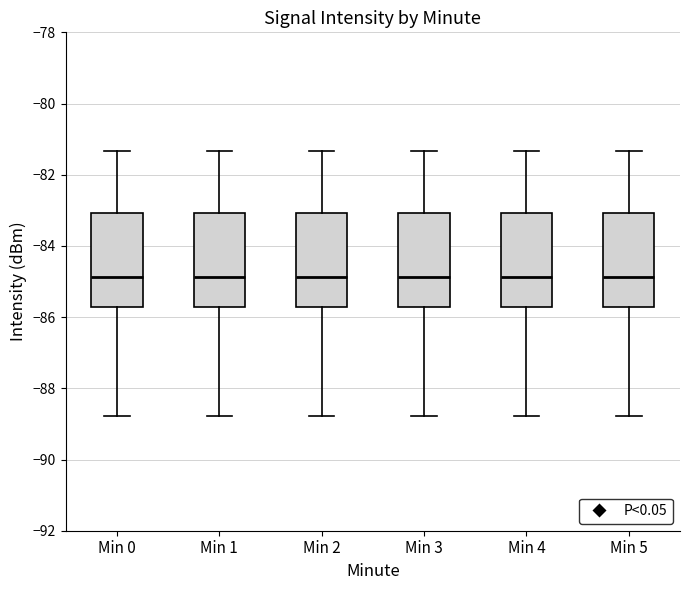

Where does the median line of the box for Min 0 sit on the y-axis? The values are not printed on the chart, so give them approximately, as read against the axis.

-84.8